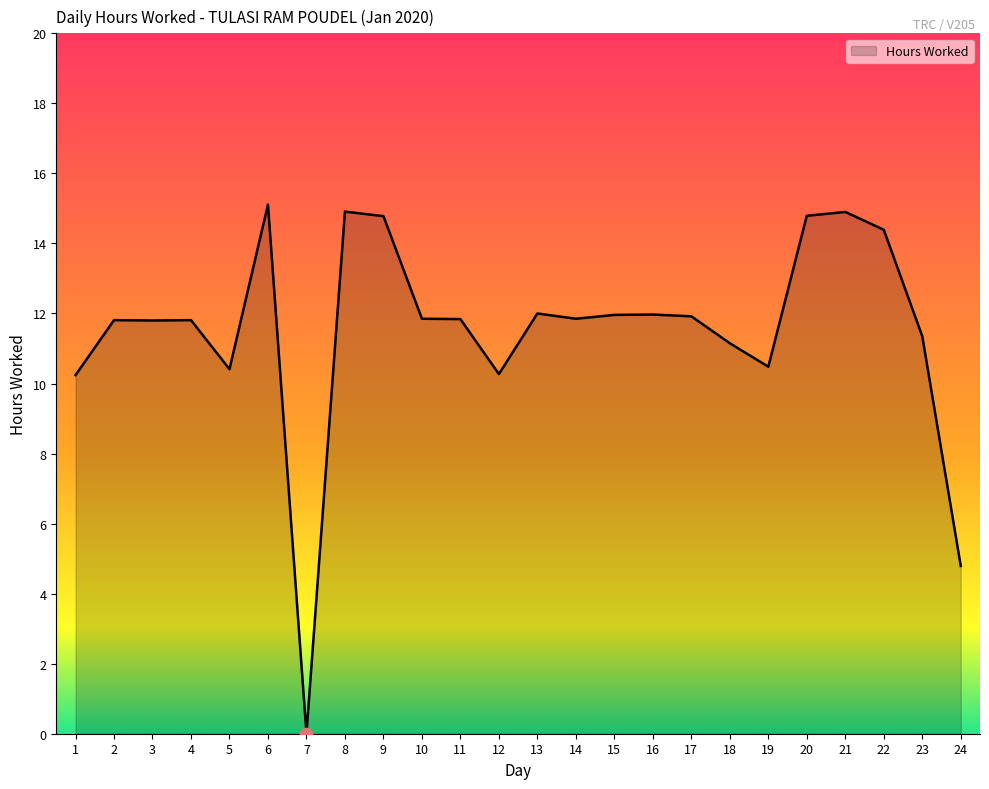

Between 15 and 19, which is larger?

15